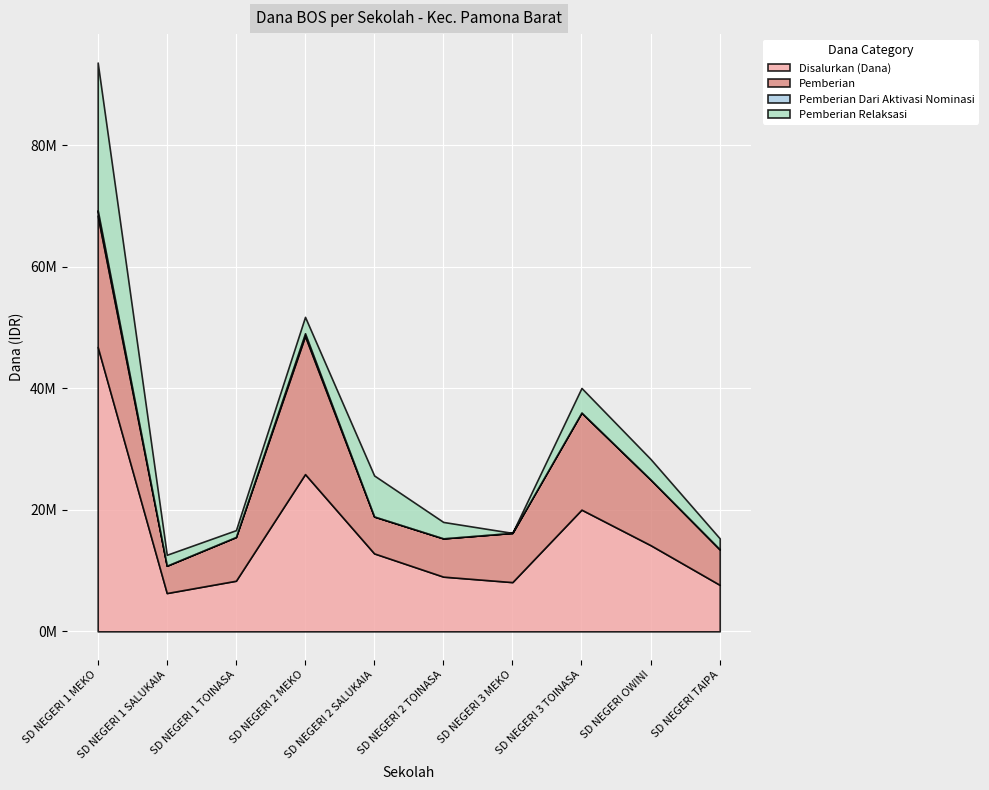

At which label is Pemberian Dari Aktivasi Nominasi closest to 450000?

SD NEGERI 2 MEKO